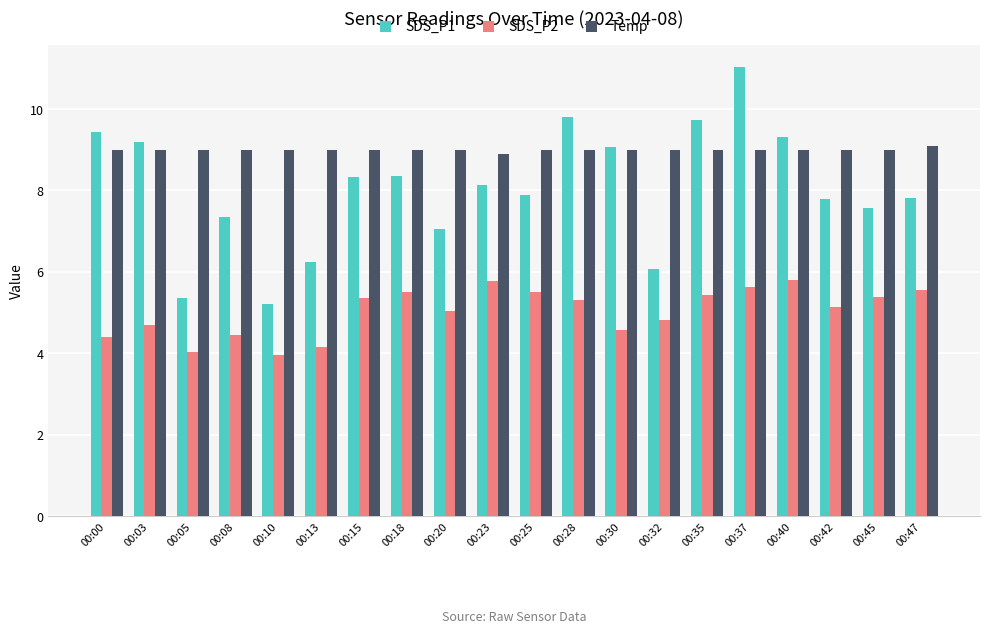

What is the spread (max minus min) of values at 00:03?

4.5